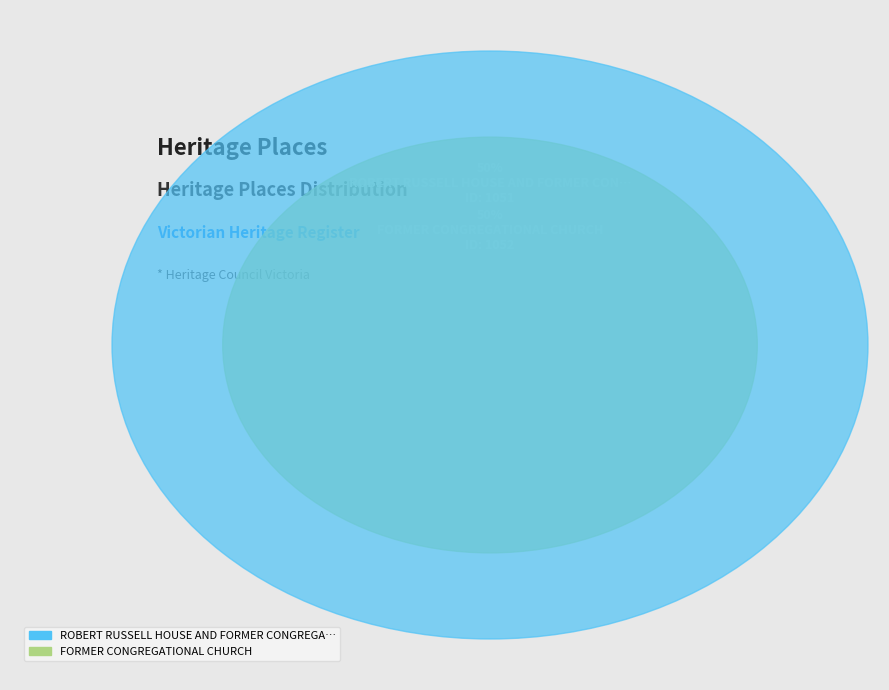

Combined, do FORMER CONGREGATIONAL CHURCH and ROBERT RUSSELL HOUSE AND FORMER CONGREGATIONAL CHURCH account for over 50%?

Yes